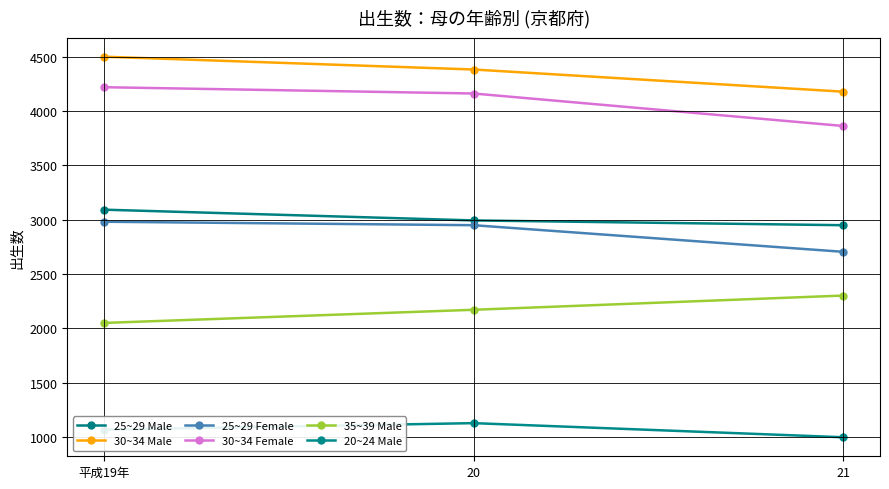

Where is 25~29 Female nearest to the value 2842?

20